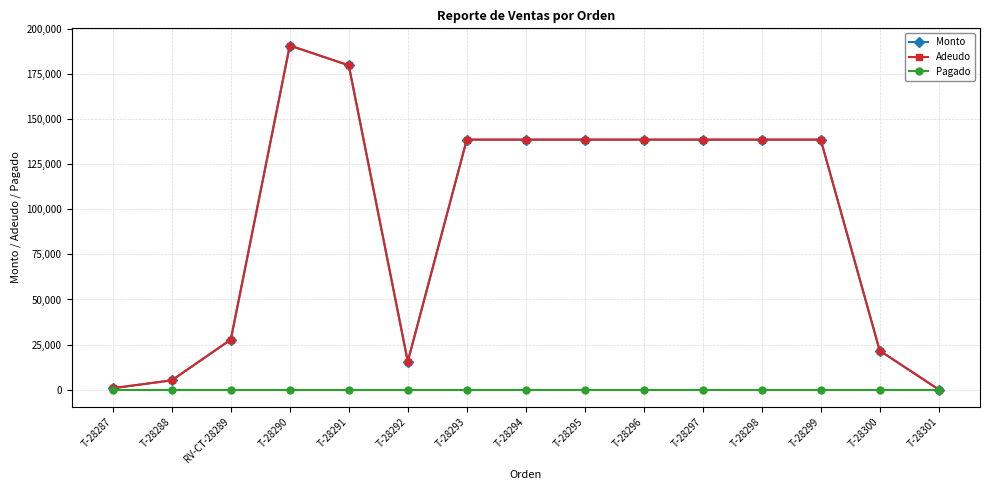

Reading left to right, what are all the values shown in this chart?

Monto: T-28287=735	T-28288=5110	RV-CT-28289=27720	T-28290=191000	T-28291=180000	T-28292=15540	T-28293=138750	T-28294=138750	T-28295=138750	T-28296=138750	T-28297=138750	T-28298=138750	T-28299=138750	T-28300=21600	T-28301=0
Adeudo: T-28287=735	T-28288=5110	RV-CT-28289=27720	T-28290=191000	T-28291=180000	T-28292=15540	T-28293=138750	T-28294=138750	T-28295=138750	T-28296=138750	T-28297=138750	T-28298=138750	T-28299=138750	T-28300=21600	T-28301=0
Pagado: T-28287=0	T-28288=0	RV-CT-28289=0	T-28290=0	T-28291=0	T-28292=0	T-28293=0	T-28294=0	T-28295=0	T-28296=0	T-28297=0	T-28298=0	T-28299=0	T-28300=0	T-28301=0